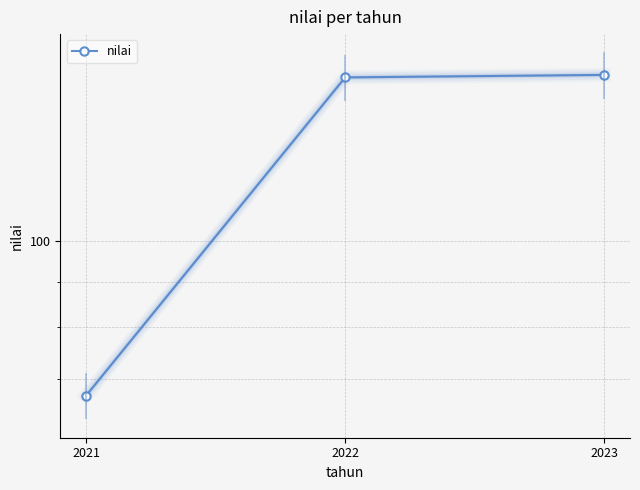

List the labels in order of value, largest first.

2023, 2022, 2021